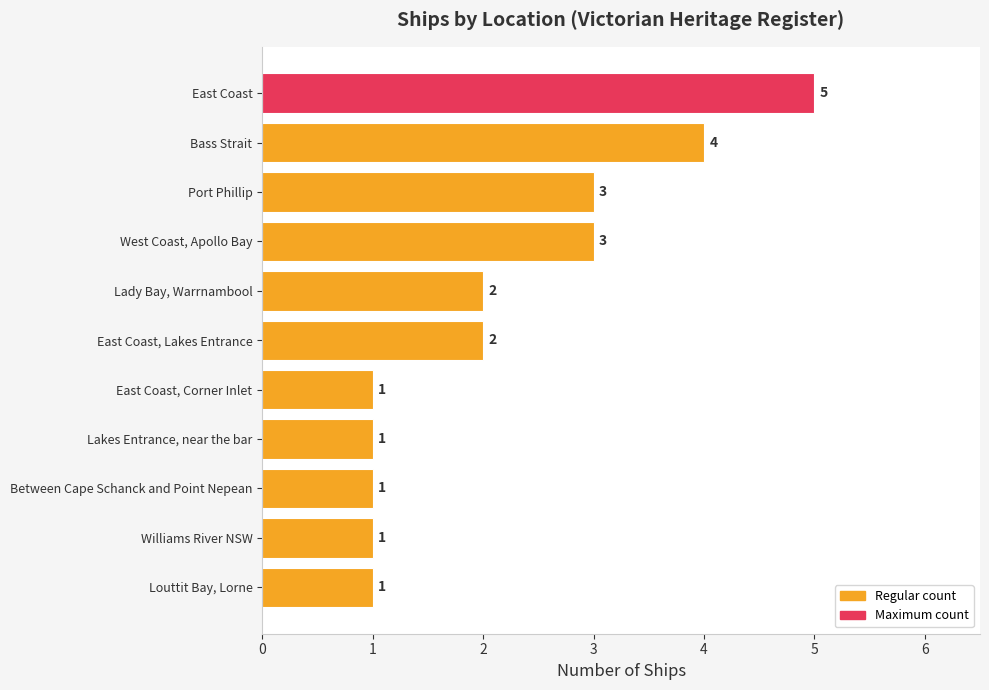

How many values are below 2?

5